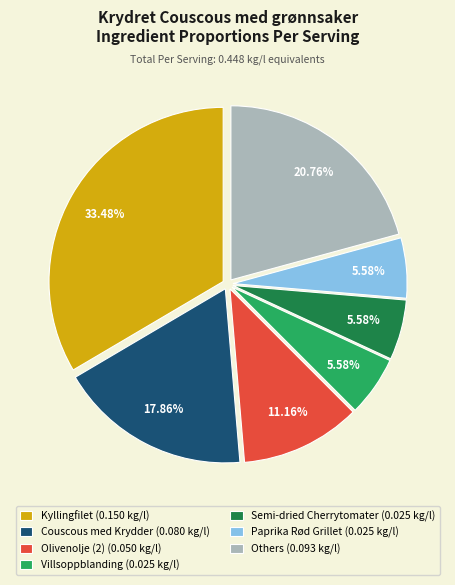

Between Semi-dried Cherrytomater (0.025 kg/l) and Kyllingfilet (0.150 kg/l), which is larger?

Kyllingfilet (0.150 kg/l)